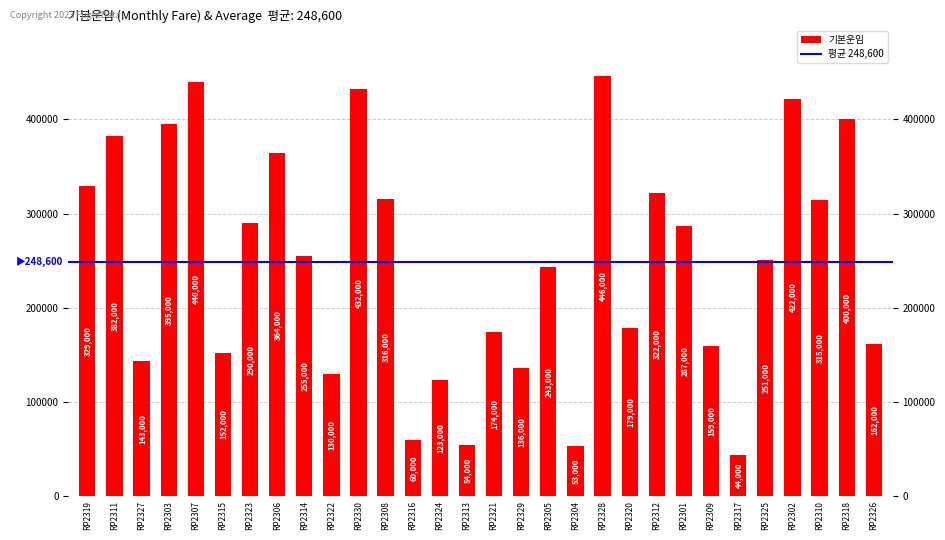

Which has a higher value, RP2308 or RP2324?

RP2308